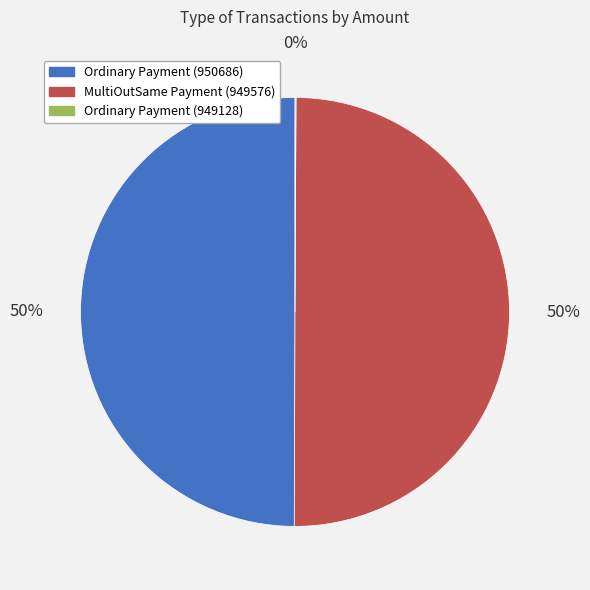

To the nearest percent, what is the difference between the largest and smallest slice percentages?

50%